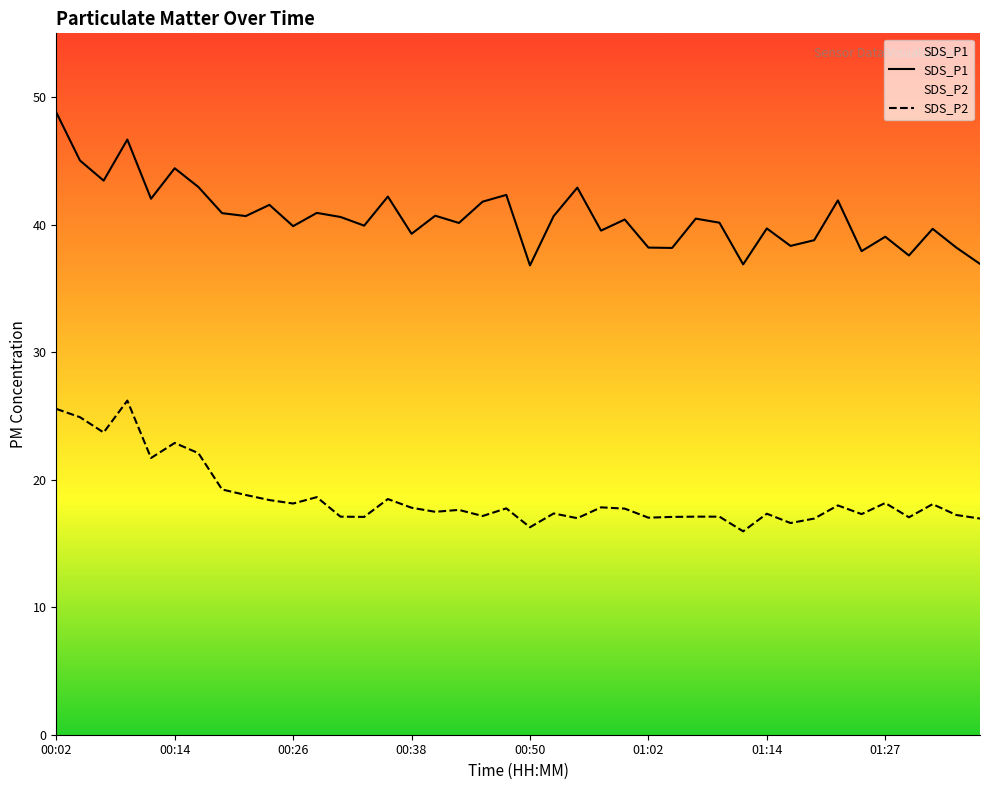

At which category is the sum across all series the highest?

00:02